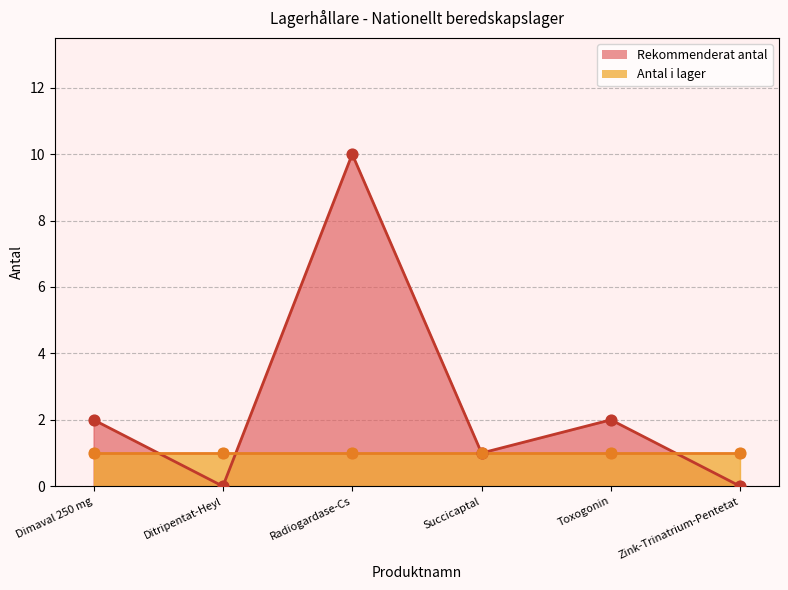

Between Toxogonin and Ditripentat-Heyl, which is larger?

Toxogonin